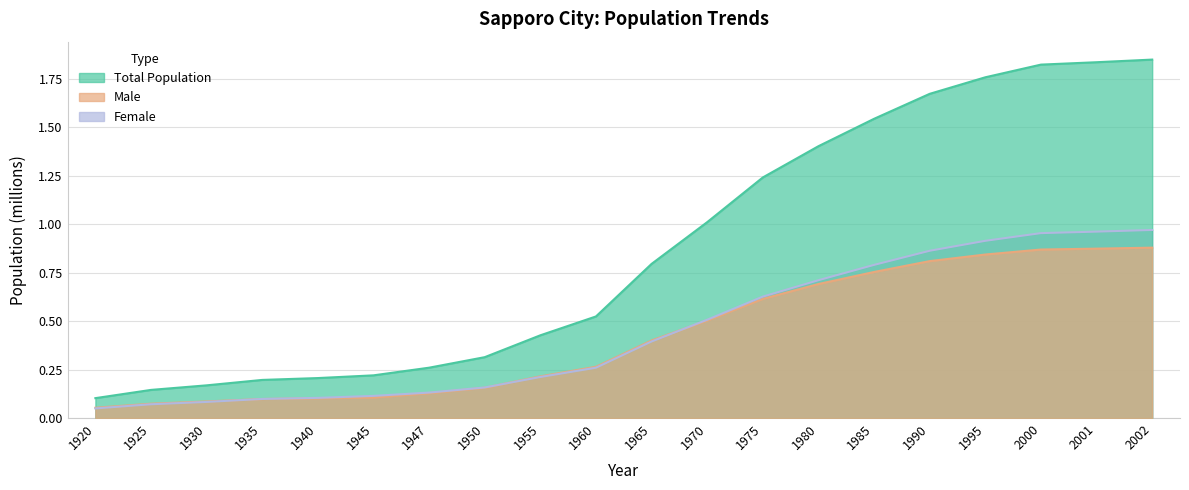

How many categories are shown in the chart?

20